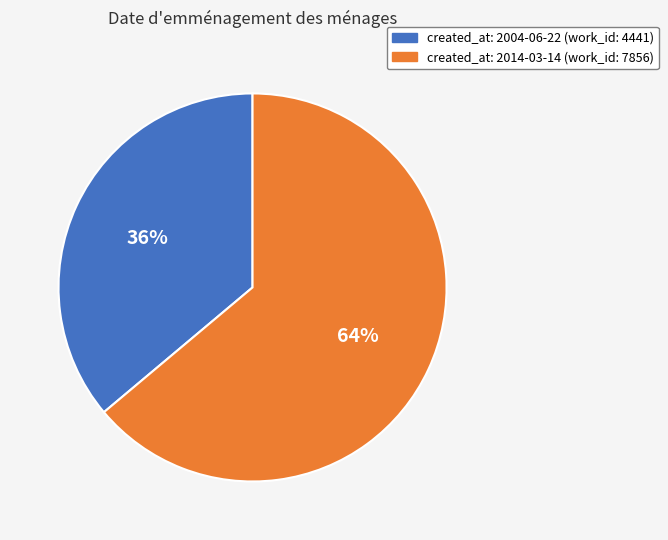

Is there any slice that represents more than half of the pie?

Yes